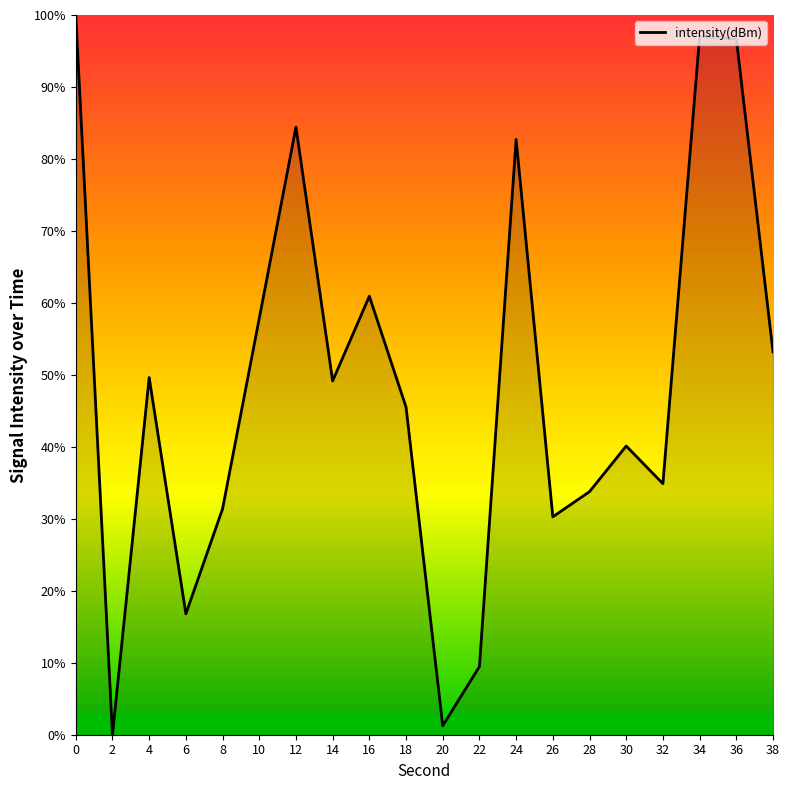

What is the sum of the values at 30 and 38?

93.3